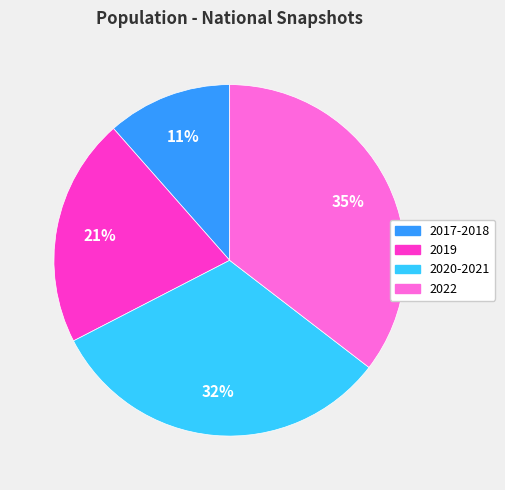

Count the number of slices in the pie.

4